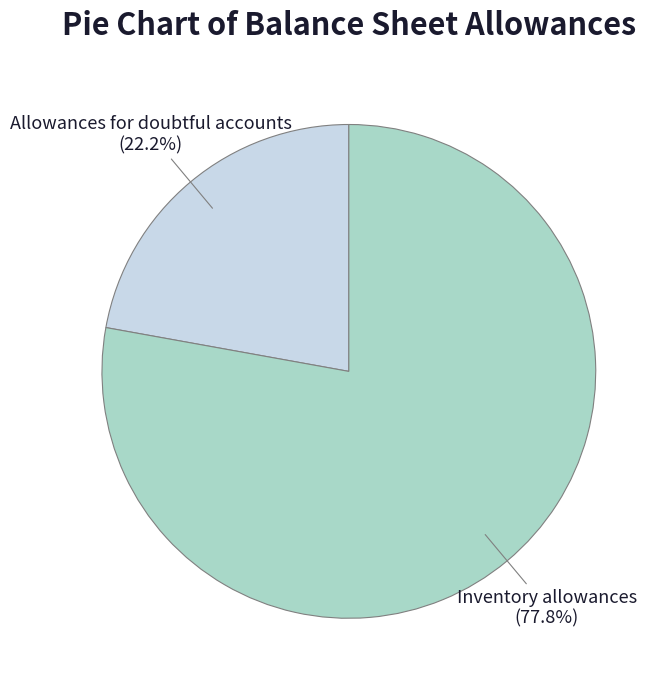

Count the number of slices in the pie.

2